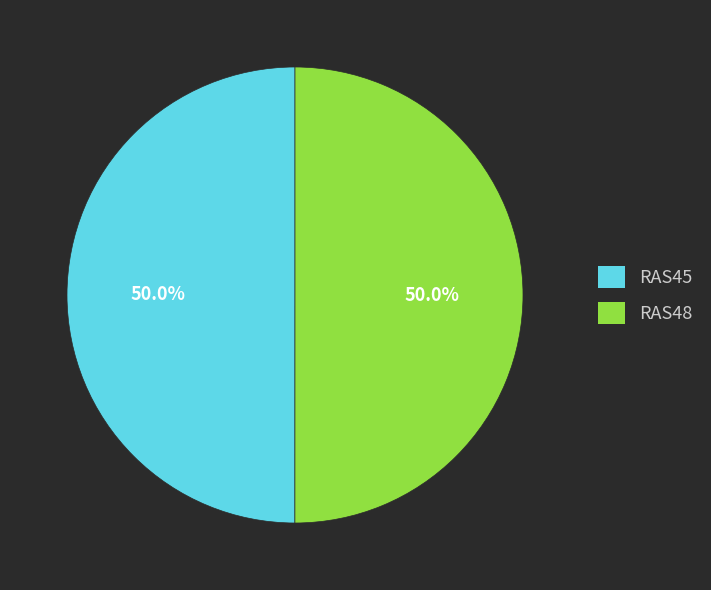

How much of the chart is everything except RAS45?

50.0%